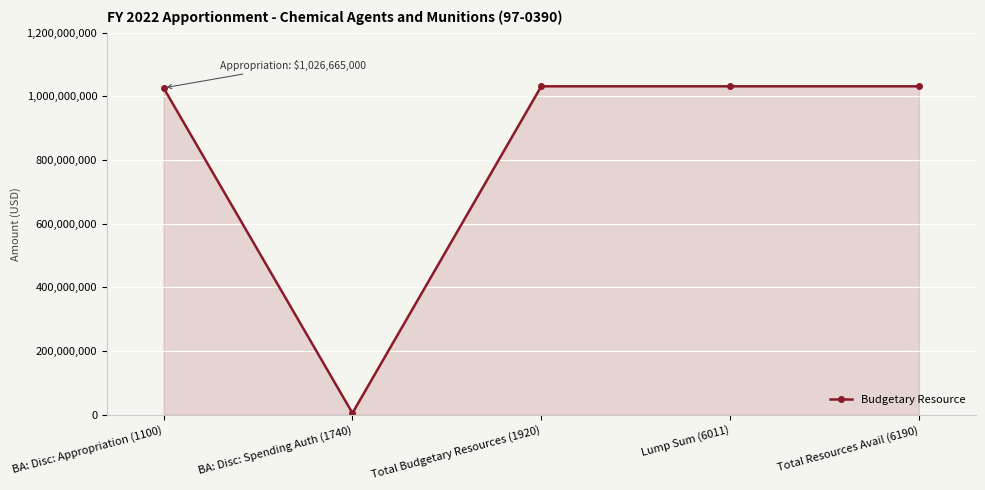

Is it true that the value at BA: Disc: Appropriation (1100) is 1459228214?

False